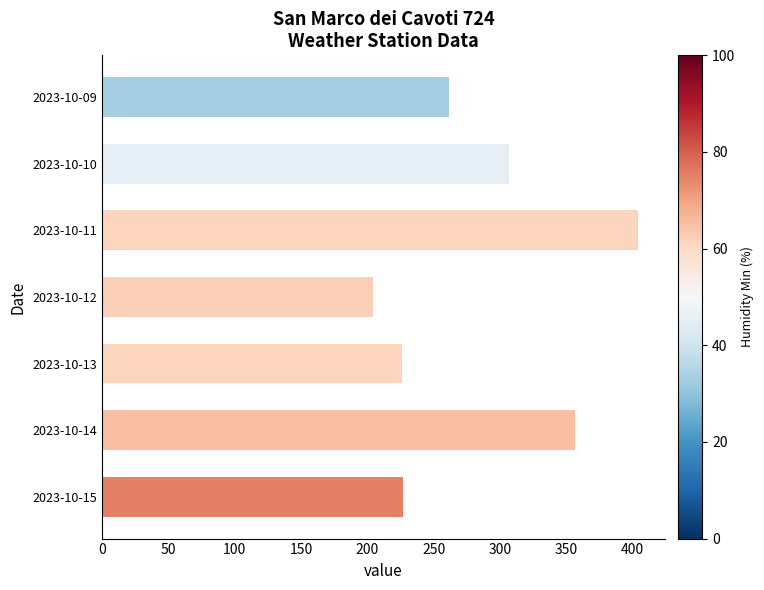

What is the ratio of the value at 2023-10-14 to the value at 2023-10-09?

1.4